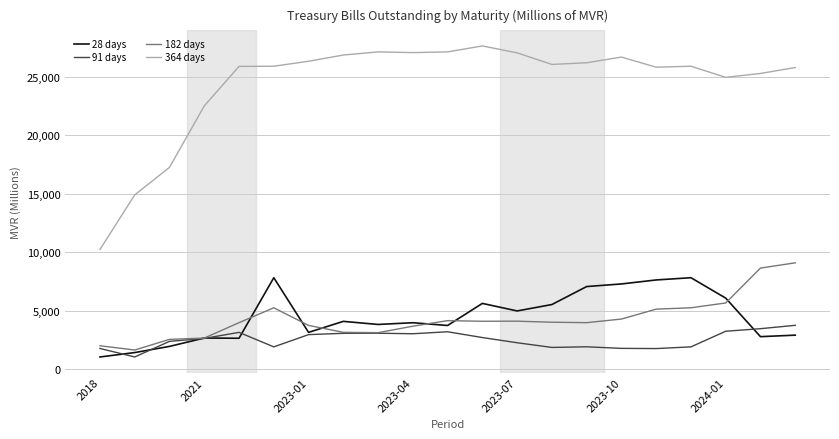

Which series has the largest total across all categories?

364 days